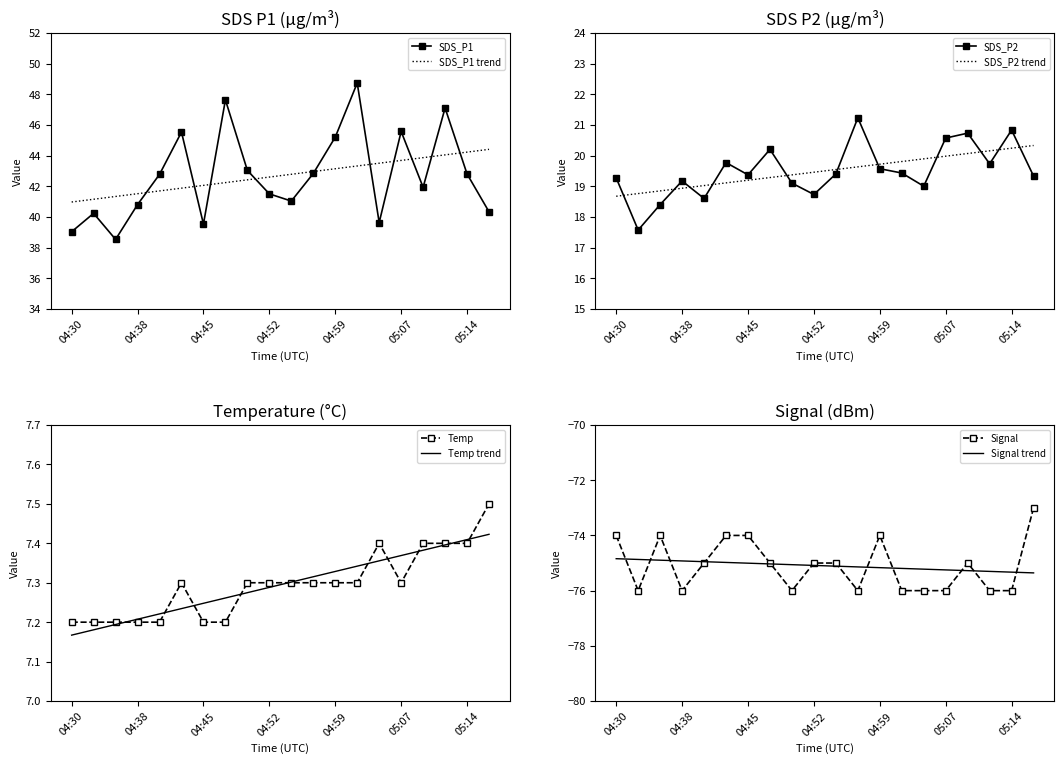

Reading left to right, transcribe all the data shown in this chart.

SDS_P1: 39.0	40.2	38.5	40.8	42.8	45.5	39.5	47.6	43.0	41.5	41.0	42.8	45.2	48.7	39.6	45.6	41.9	47.1	42.8	40.3
SDS_P2: 19.3	17.6	18.4	19.2	18.6	19.8	19.4	20.2	19.1	18.7	19.4	21.2	19.6	19.4	19.0	20.6	20.7	19.7	20.8	19.3
Temp: 7.2	7.2	7.2	7.2	7.2	7.3	7.2	7.2	7.3	7.3	7.3	7.3	7.3	7.3	7.4	7.3	7.4	7.4	7.4	7.5
Signal: -74.0	-76.0	-74.0	-76.0	-75.0	-74.0	-74.0	-75.0	-76.0	-75.0	-75.0	-76.0	-74.0	-76.0	-76.0	-76.0	-75.0	-76.0	-76.0	-73.0